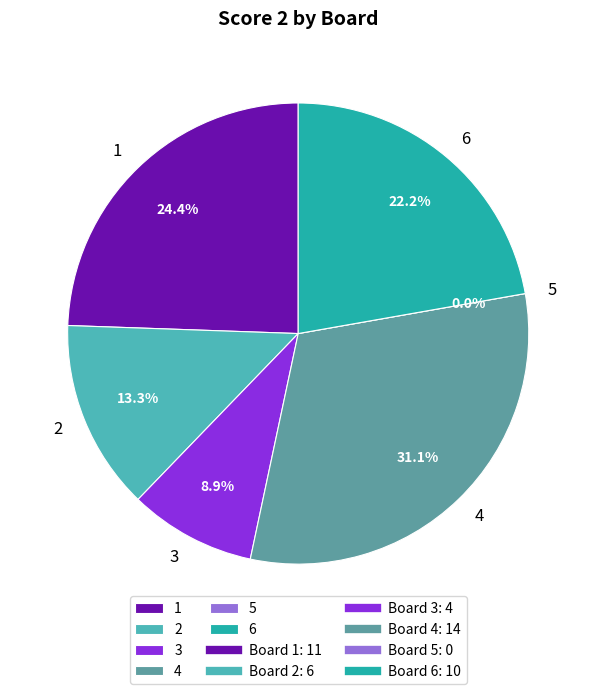

Which category has the smallest portion of the pie?

5